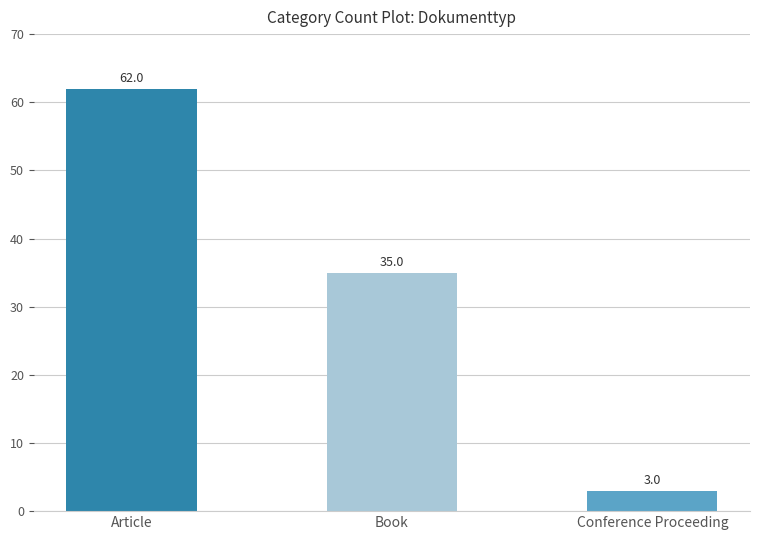

What is the label of the 1st bar from the right?

Conference Proceeding